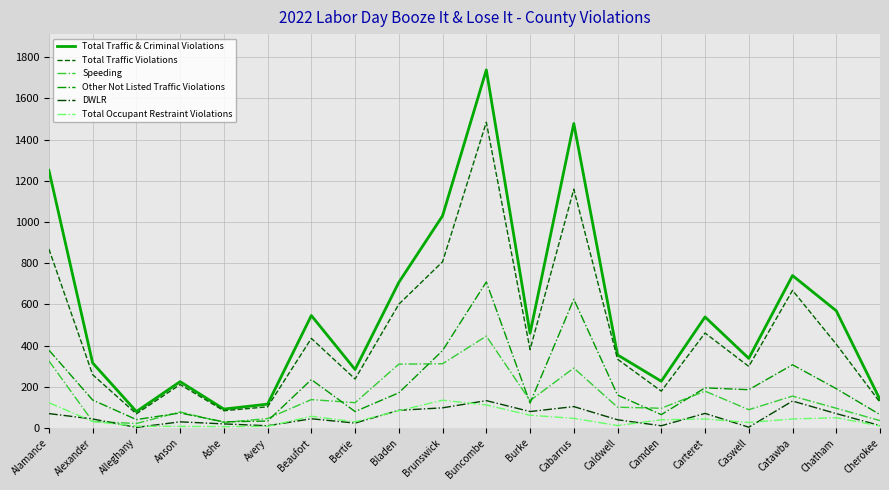

True or false: Total Traffic & Criminal Violations and Speeding cross at least once.

False